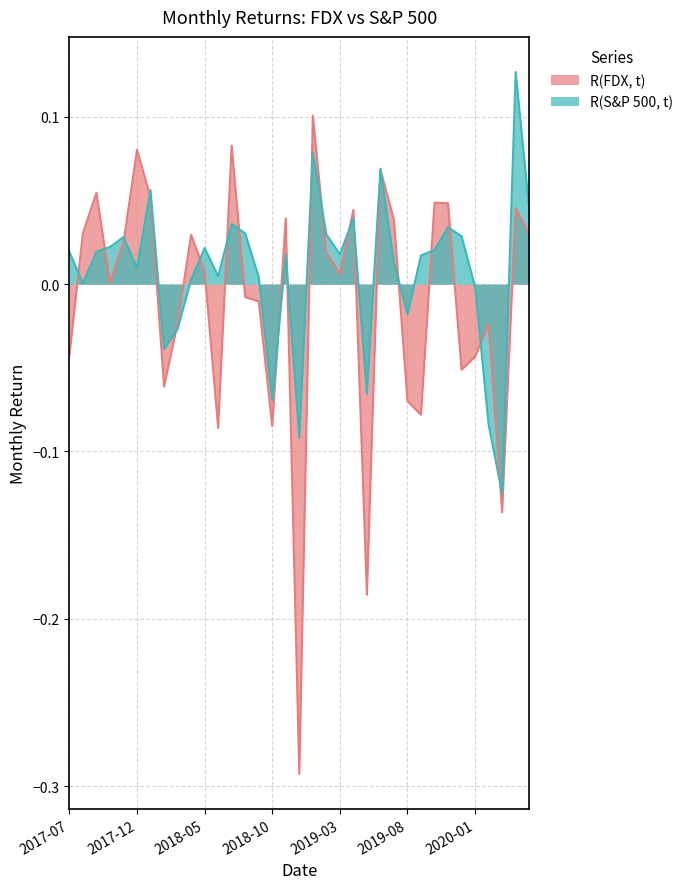

After their last crossing, which series has the higher values: R(S&P 500, t) or R(FDX, t)?

R(S&P 500, t)